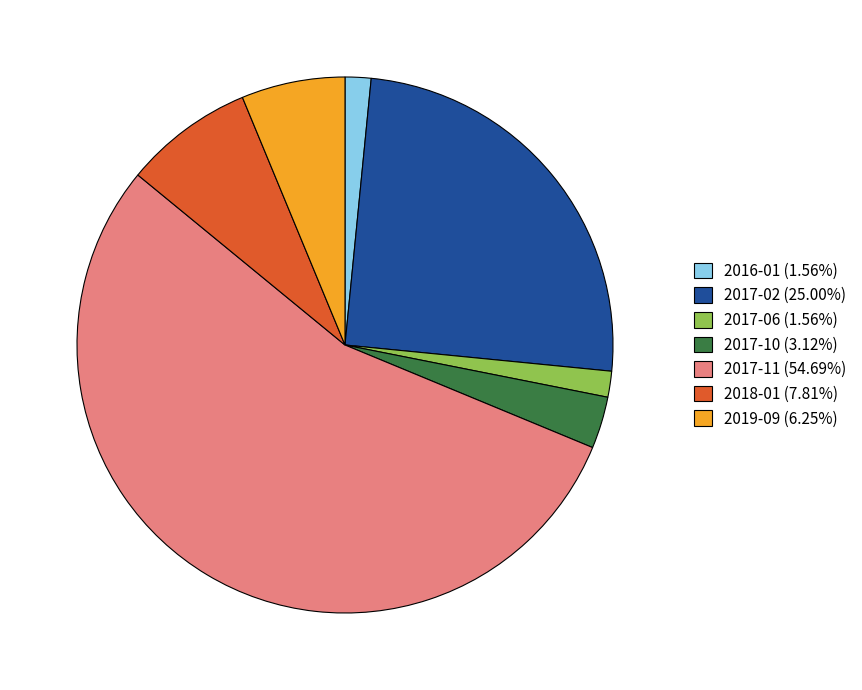

Does 2017-11 (54.69%) represent more than half of the total?

Yes